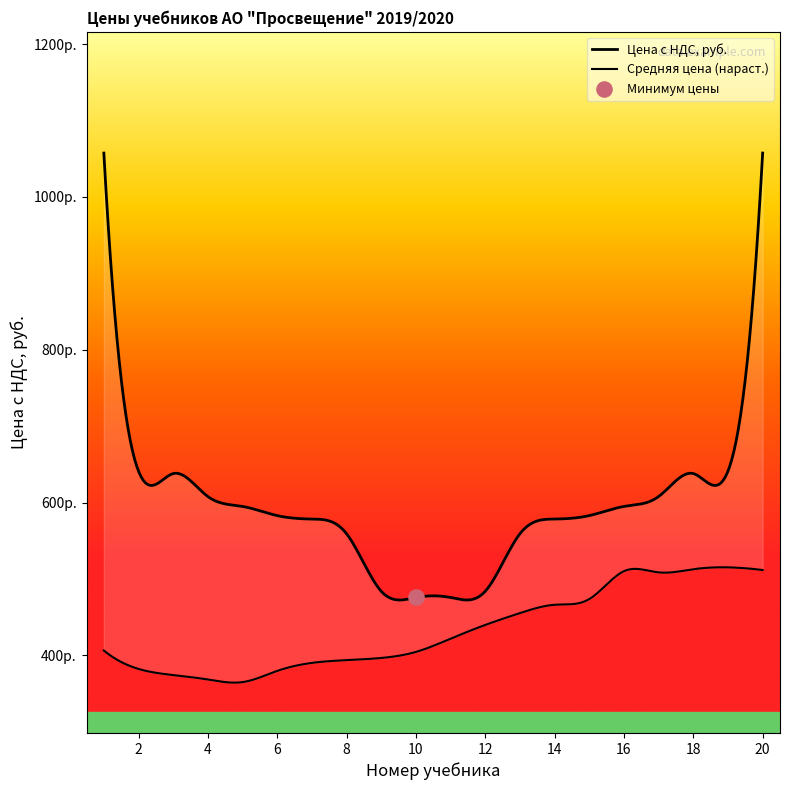

Which series has the largest Y range (max minus min)?

Цена с НДС, руб.